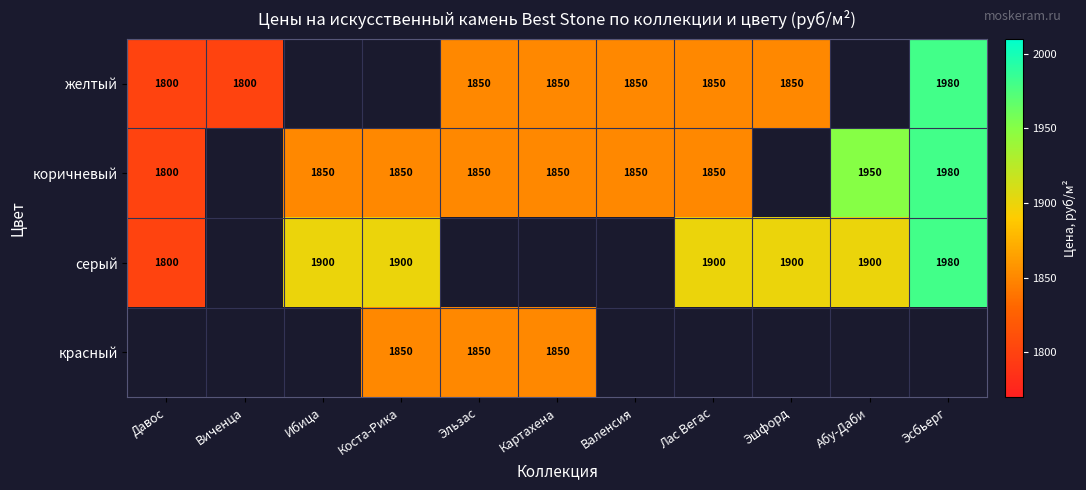

True or false: серый has a value of 1900 at Лас Вегас.

True